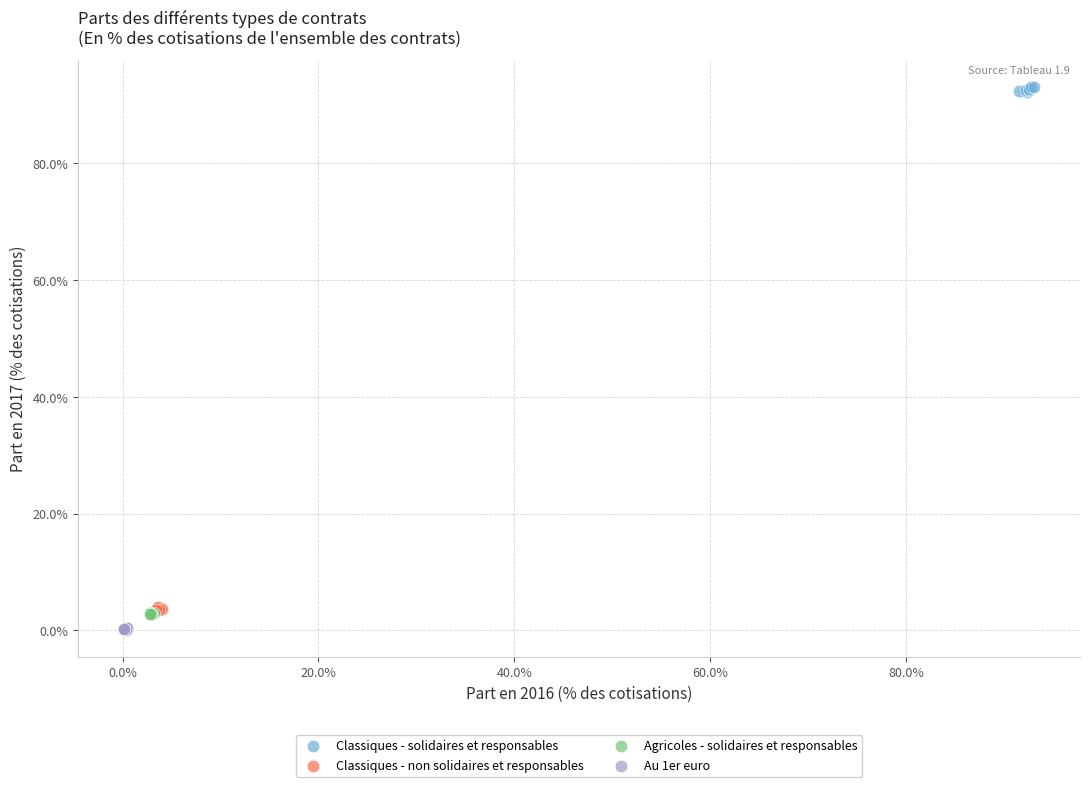

Which series reaches the maximum Y coordinate?

Classiques - solidaires et responsables